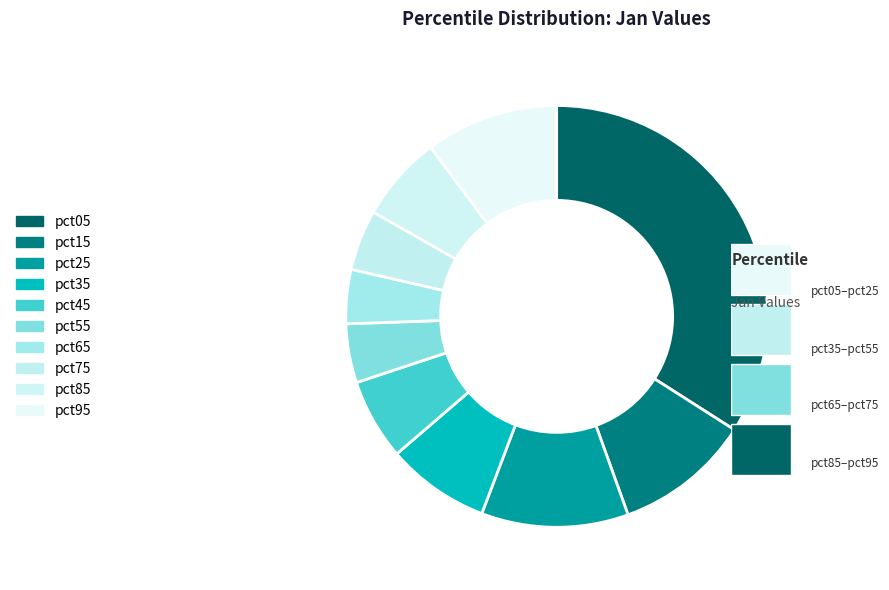

What portion of the pie excludes pct75?

95.4%